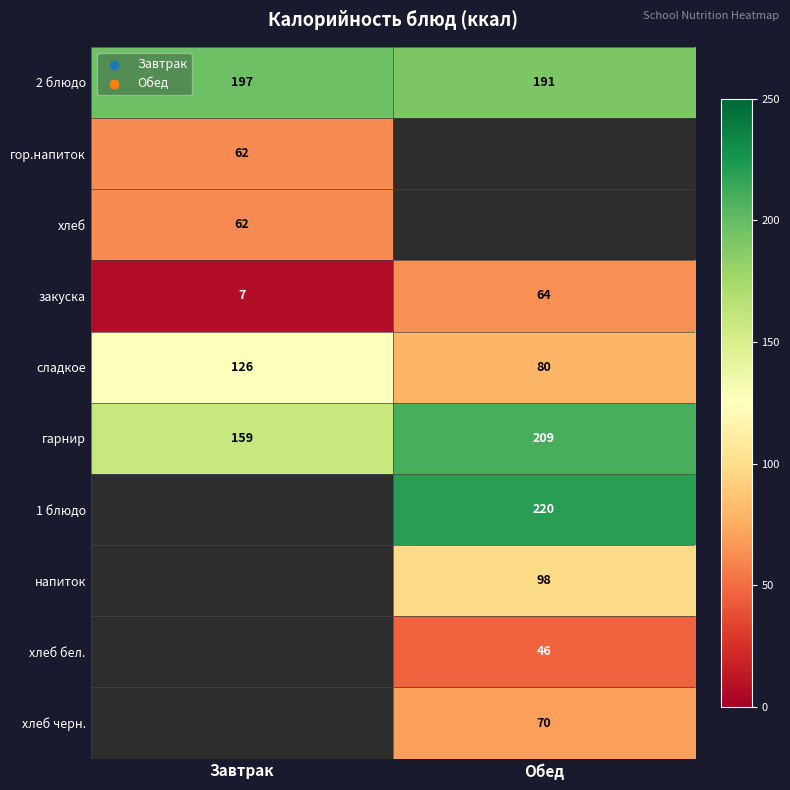

Is the value of закуска at Обед greater than the value of напиток at Обед?

No